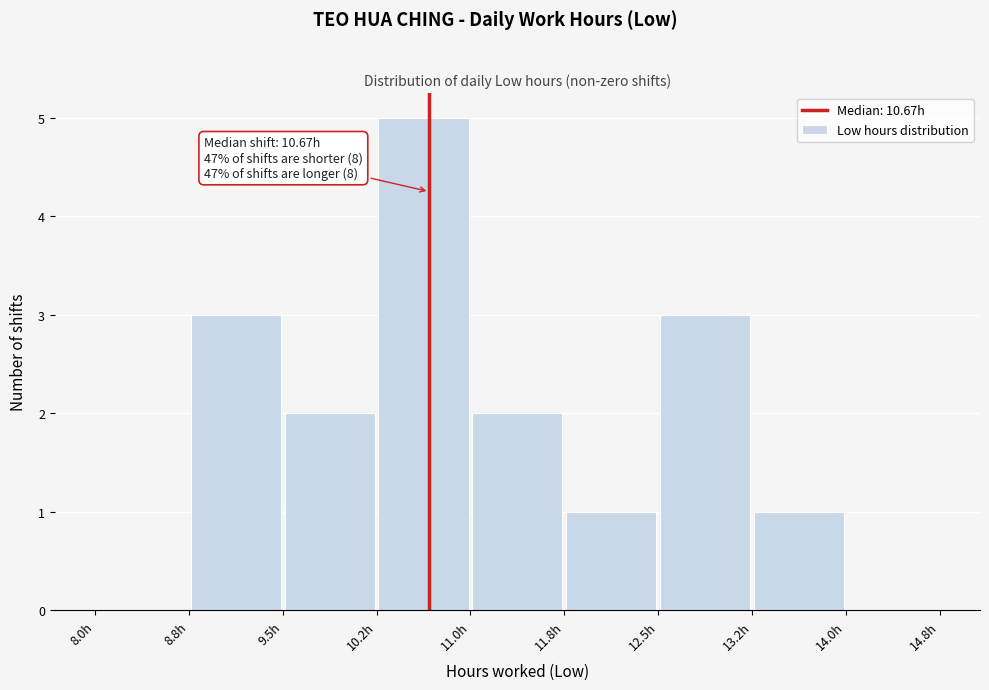

Over which range of the x-axis is the bar tallest?

10.25 to 11.00